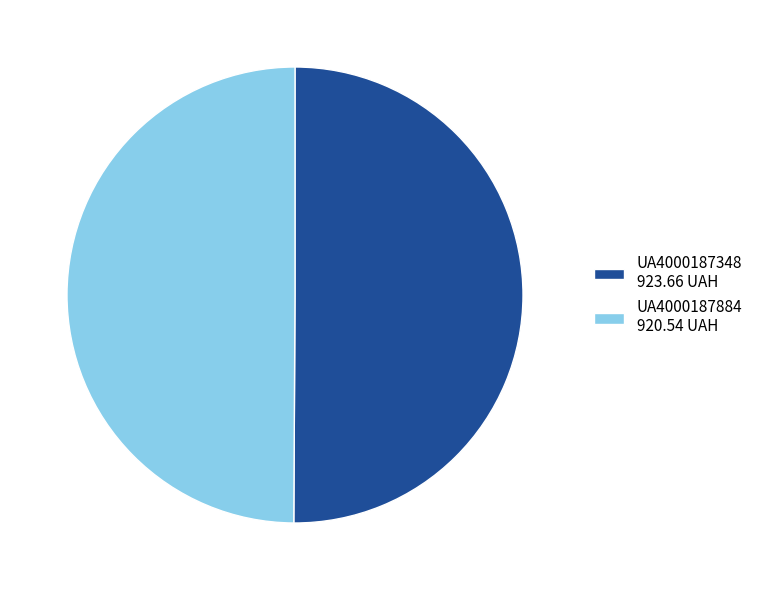

What is the ratio of the value at UA4000187884 920.54 UAH to the value at UA4000187348 923.66 UAH?

1.0